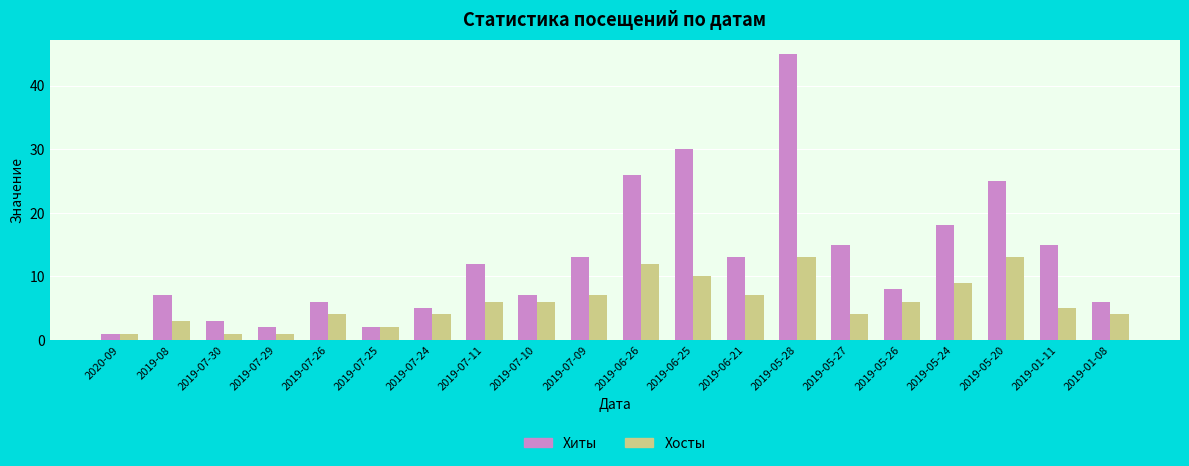

At which label does Хиты reach its peak?

2019-05-28